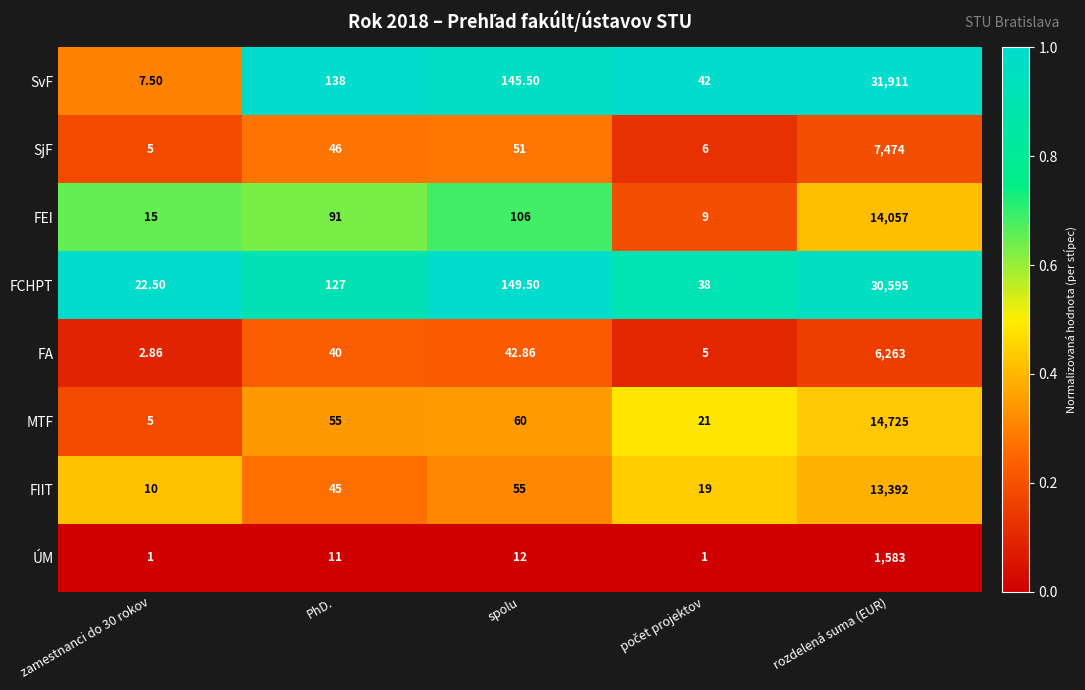

At which category is the sum across all series the highest?

rozdelená suma (EUR)